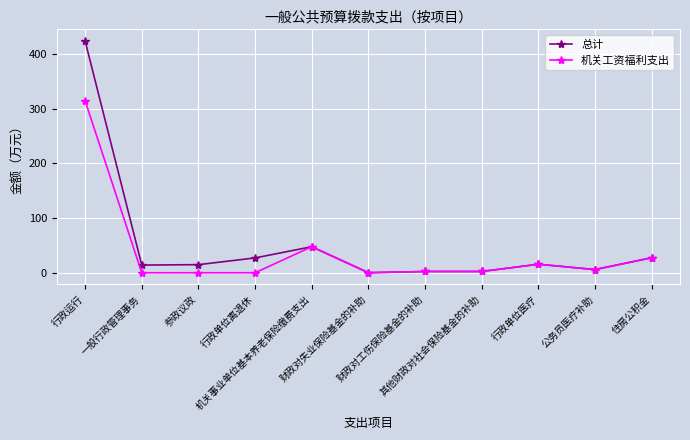

What is the value of the 总计 point at the 1st from the left?

424.0